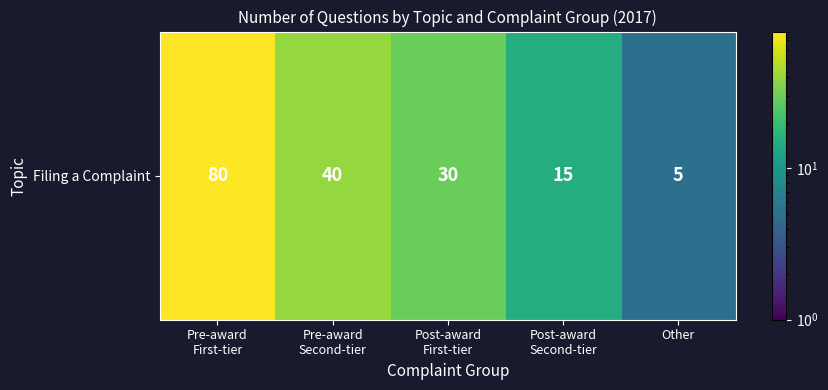

Reading left to right, transcribe all the data shown in this chart.

Pre-award
First-tier=80	Pre-award
Second-tier=40	Post-award
First-tier=30	Post-award
Second-tier=15	Other=5